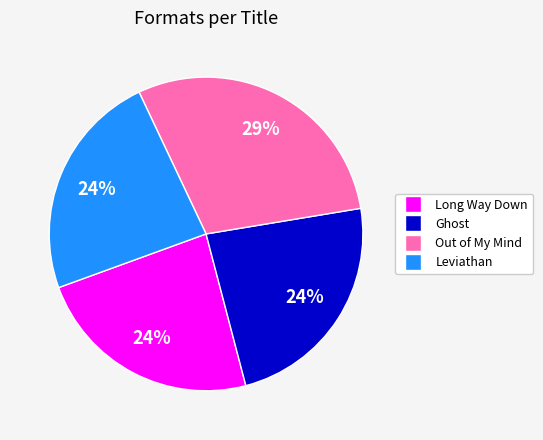

Combined, do Ghost and Long Way Down account for over 50%?

No